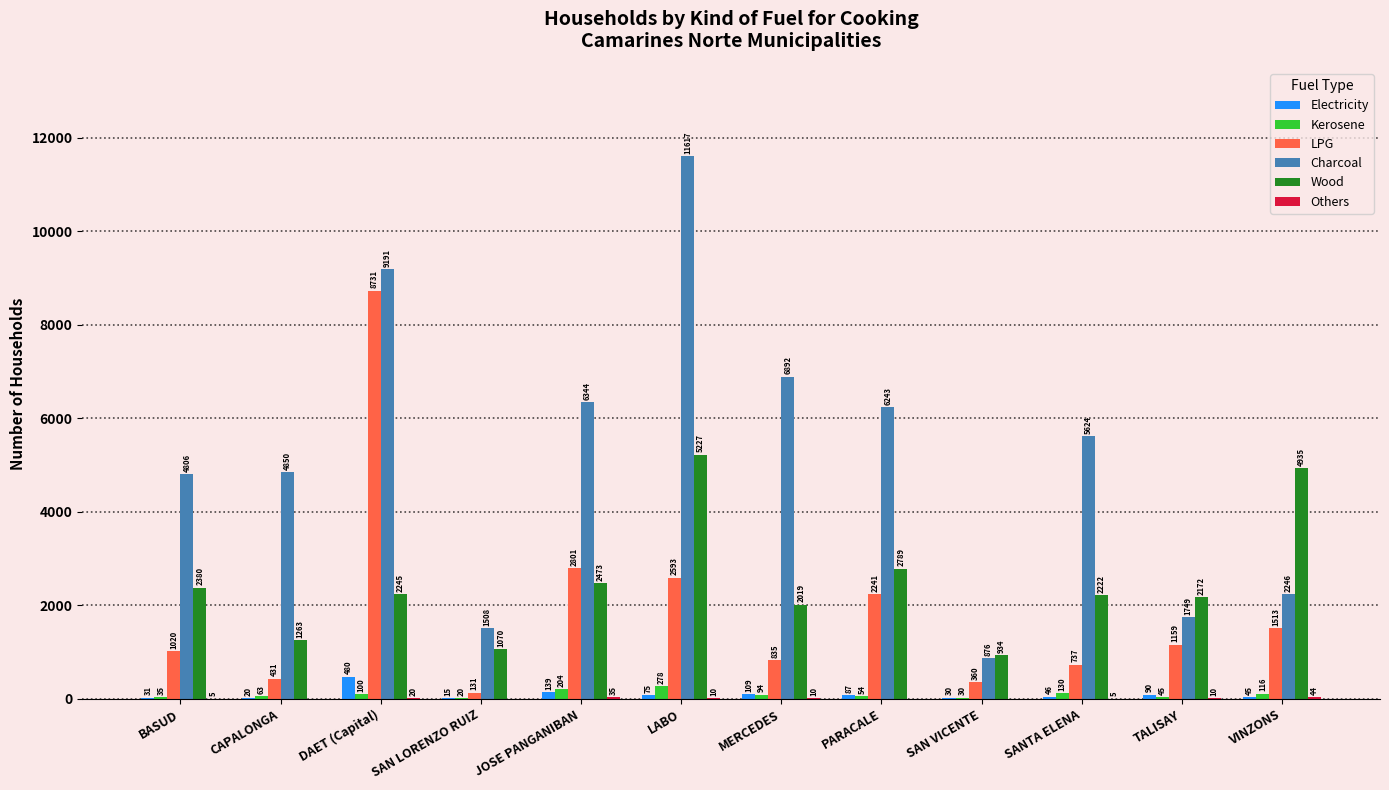

Between BASUD and PARACALE, which series saw the biggest shift?

Charcoal